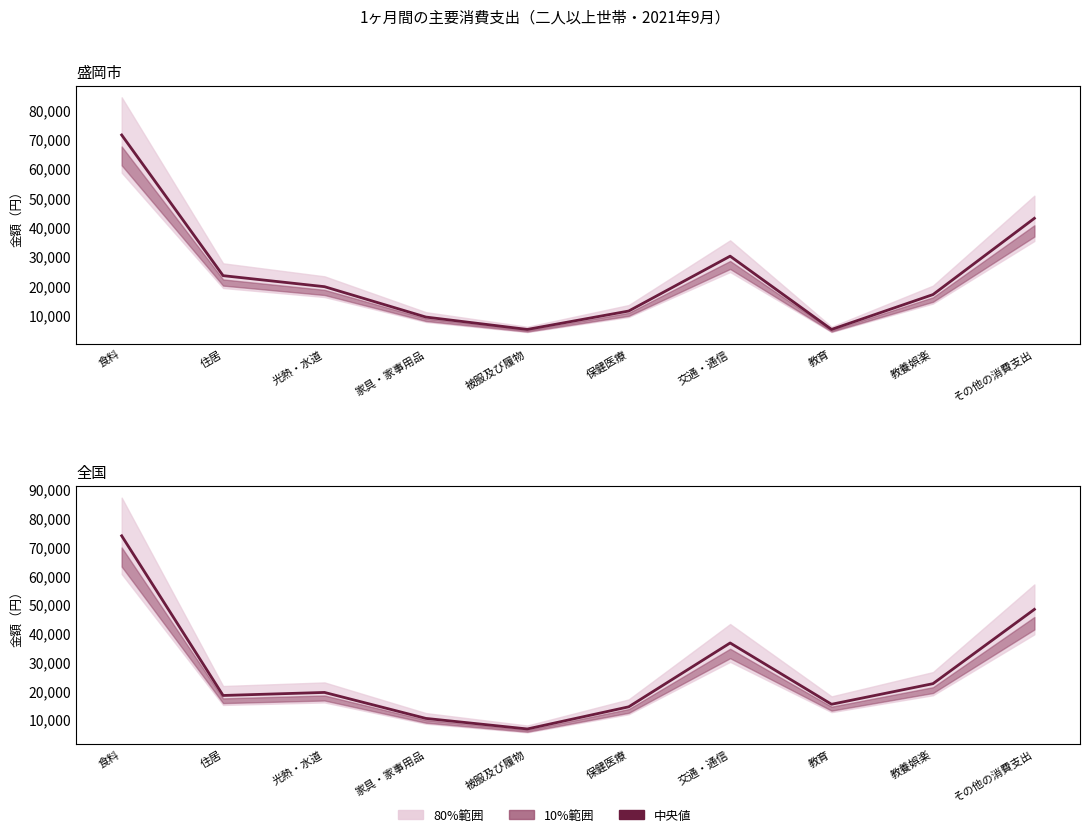

Reading left to right, list all the values displayed in this chart.

盛岡市: 71449	23416	19652	9278	5051	11339	30071	5053	16952	42989
全国: 73873	18295	19355	10312	6640	14348	36573	15237	22406	48266